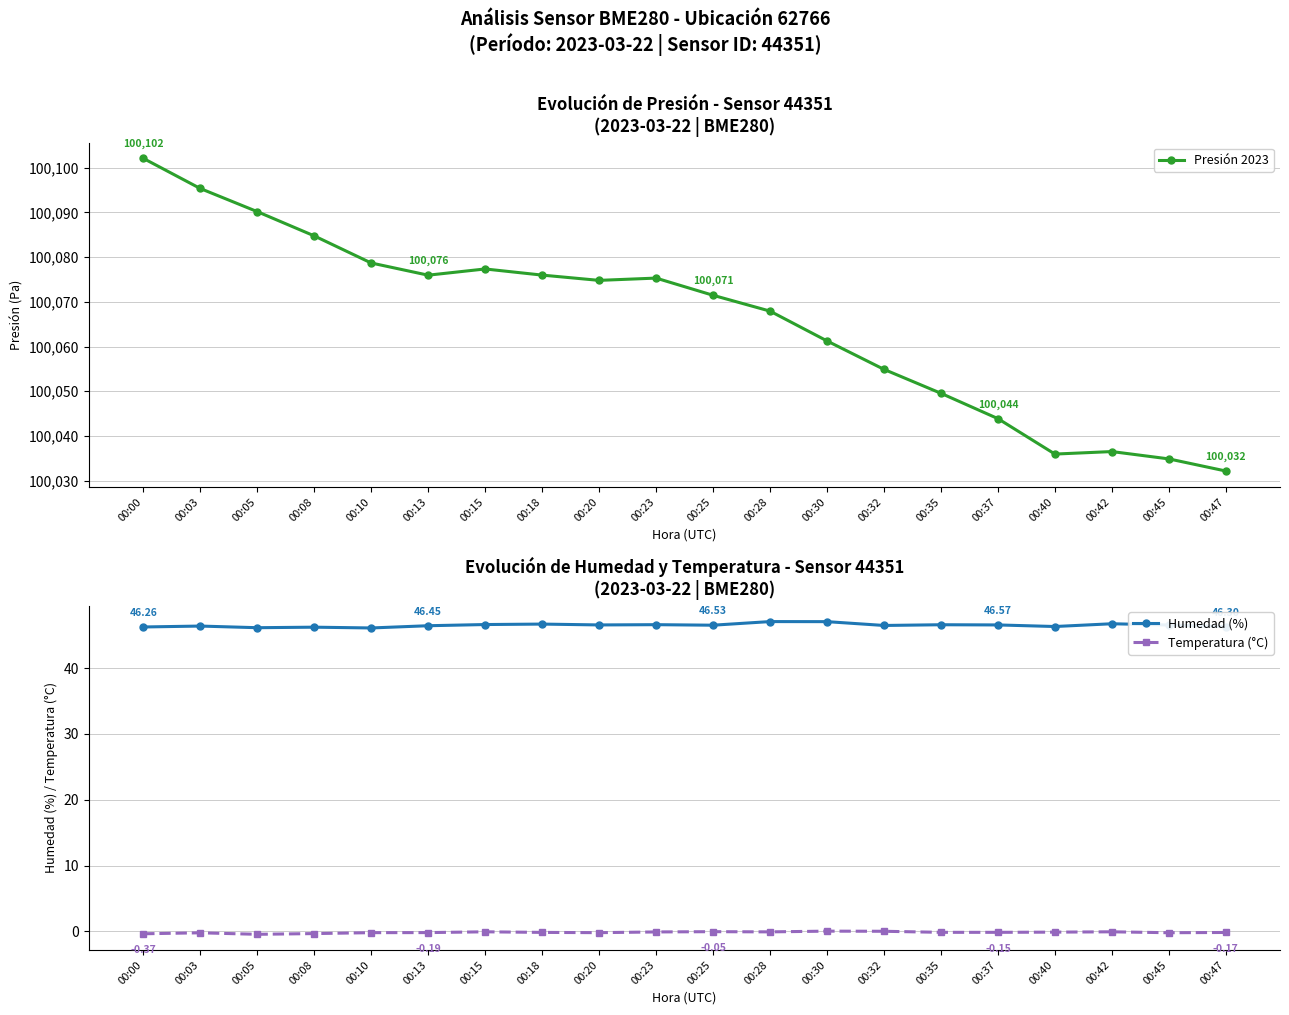

How many distinct data groups are displayed?

3